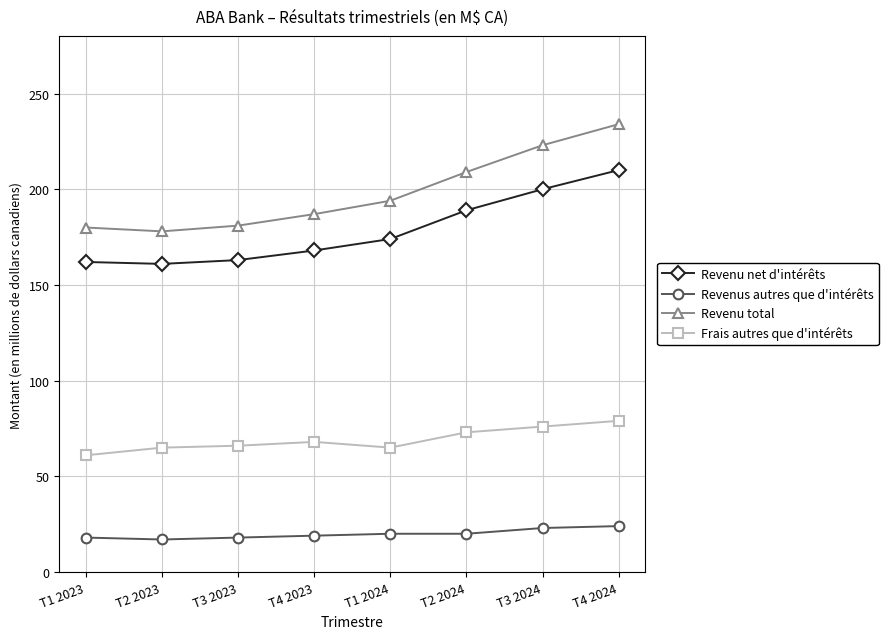

At which label does Revenu total reach its peak?

T4 2024